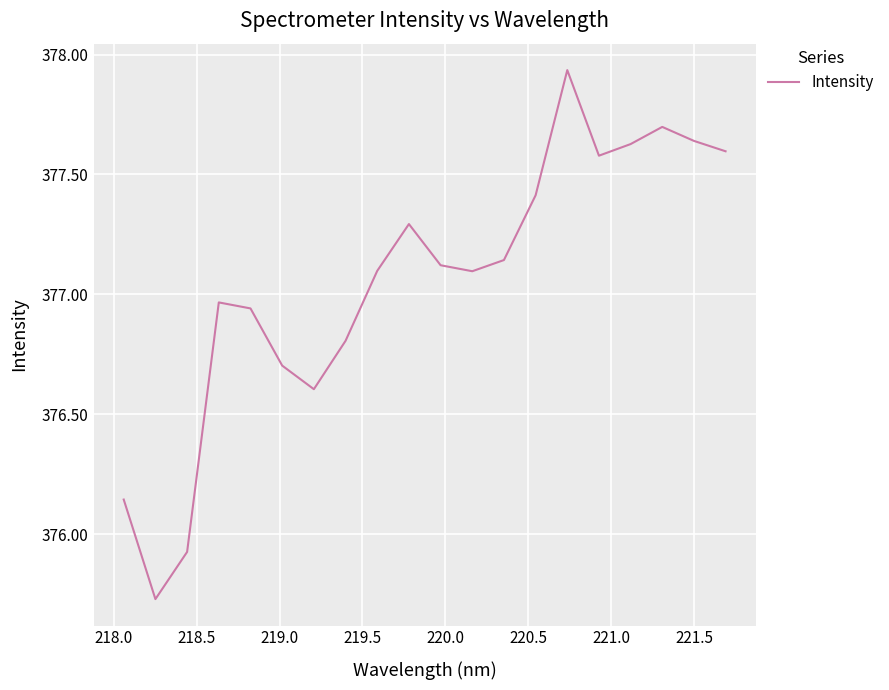

What is the difference between the maximum and minimum values?

2.2